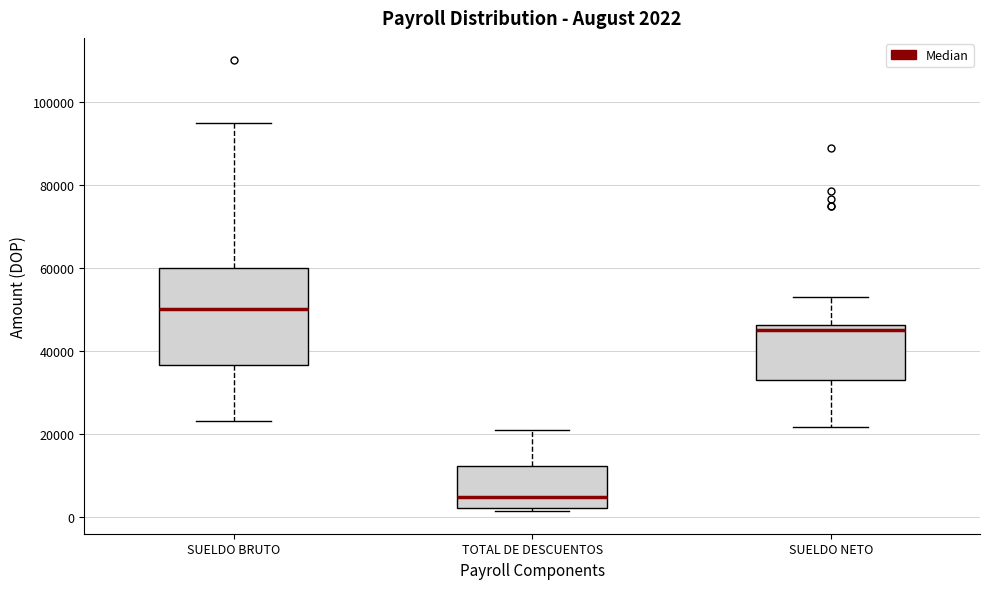

Comparing the boxes themselves (not the whiskers), which one is the tallest?

SUELDO BRUTO